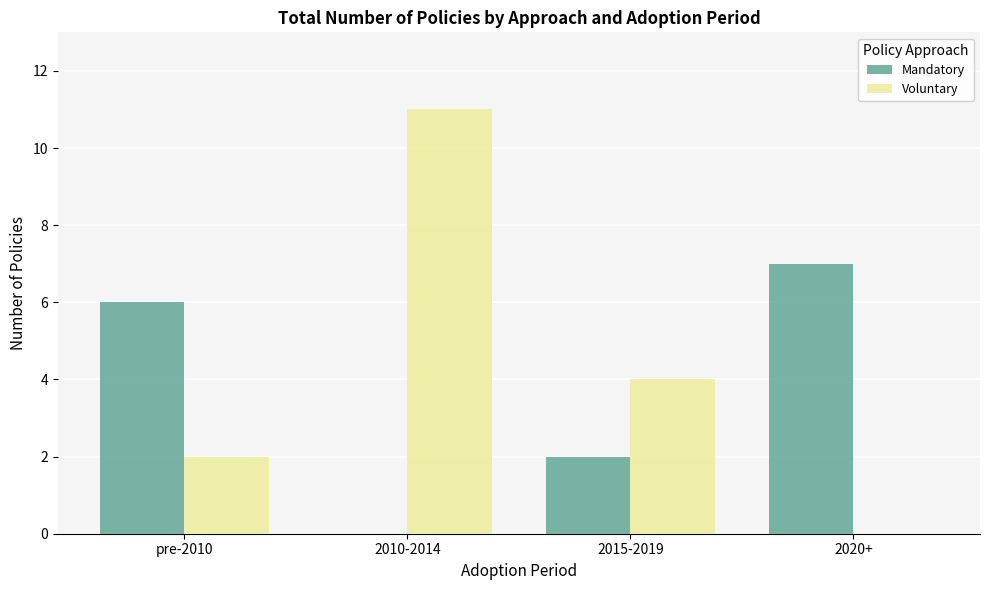

Where is Mandatory nearest to the value 3?

2015-2019